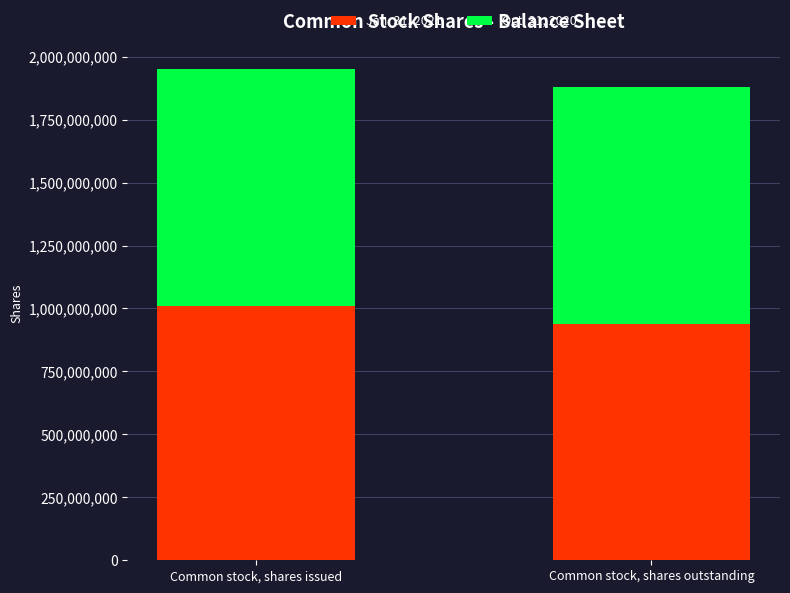

Reading left to right, transcribe the values for Jan. 31, 2021.

Common stock, shares issued=1010132783	Common stock, shares outstanding=939942783